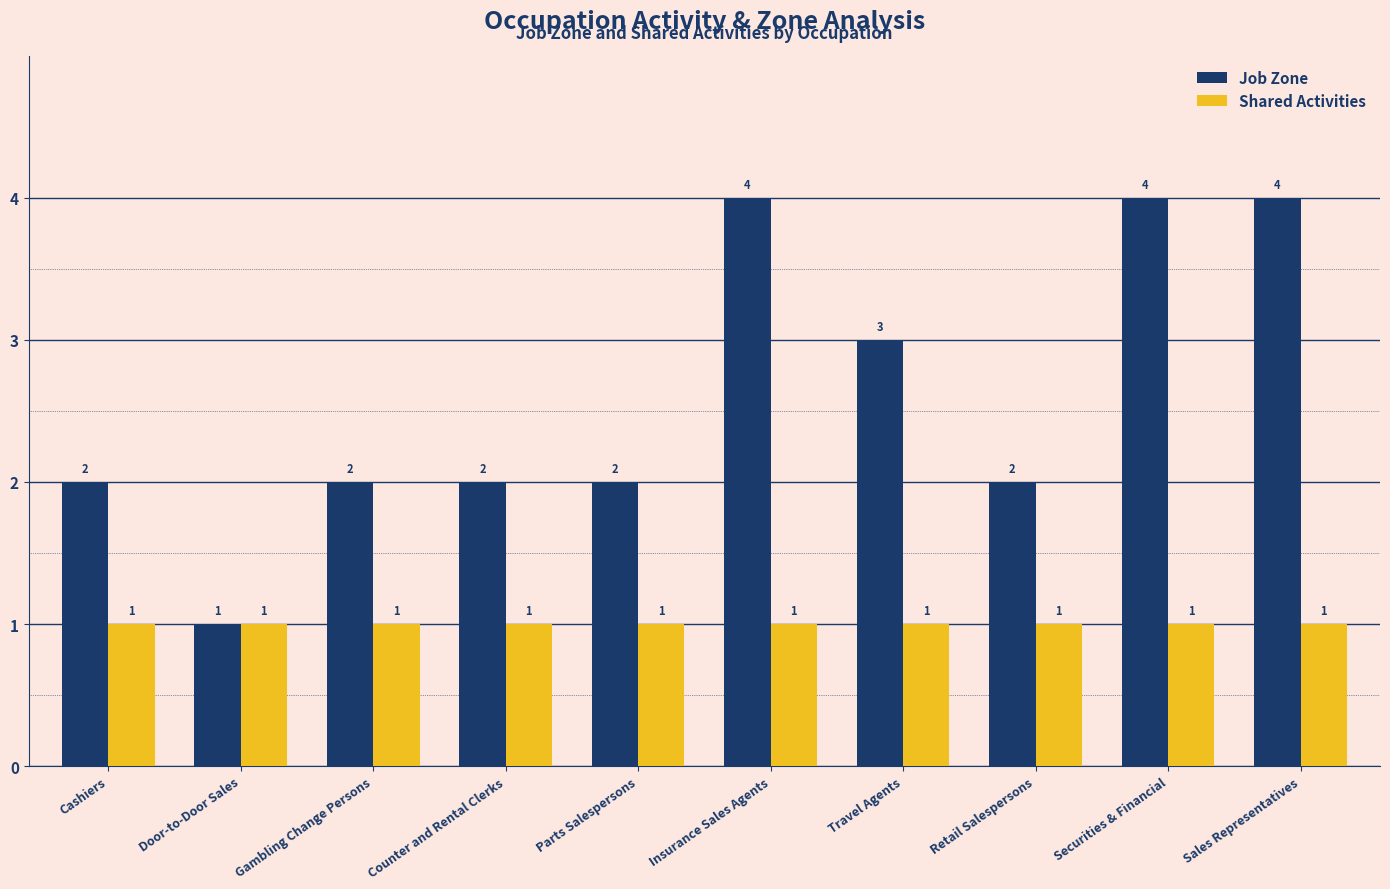

Rank the series by their maximum value, from lowest to highest.

Shared Activities, Job Zone